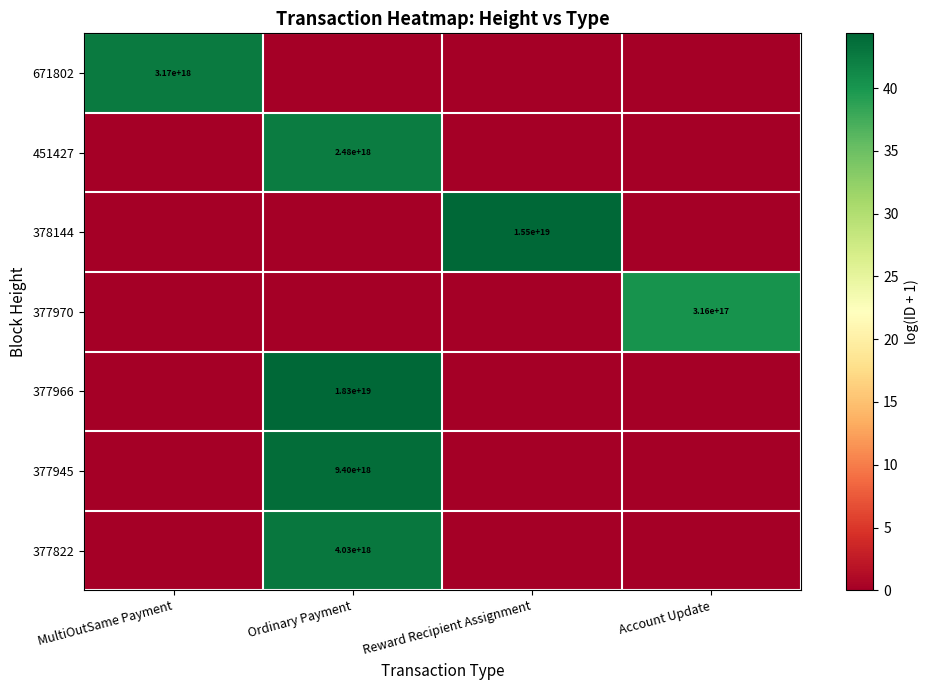

How many series are shown in this chart?

7